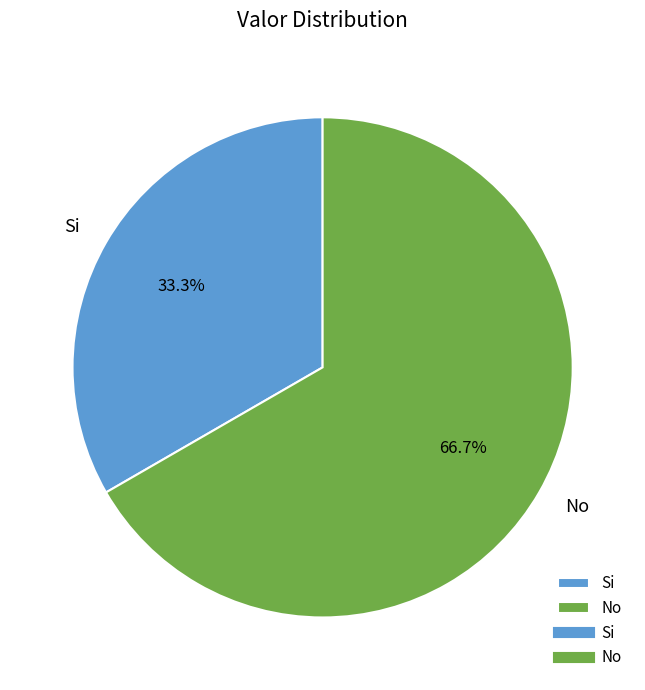

To the nearest percent, what percentage of the pie is No?

67%